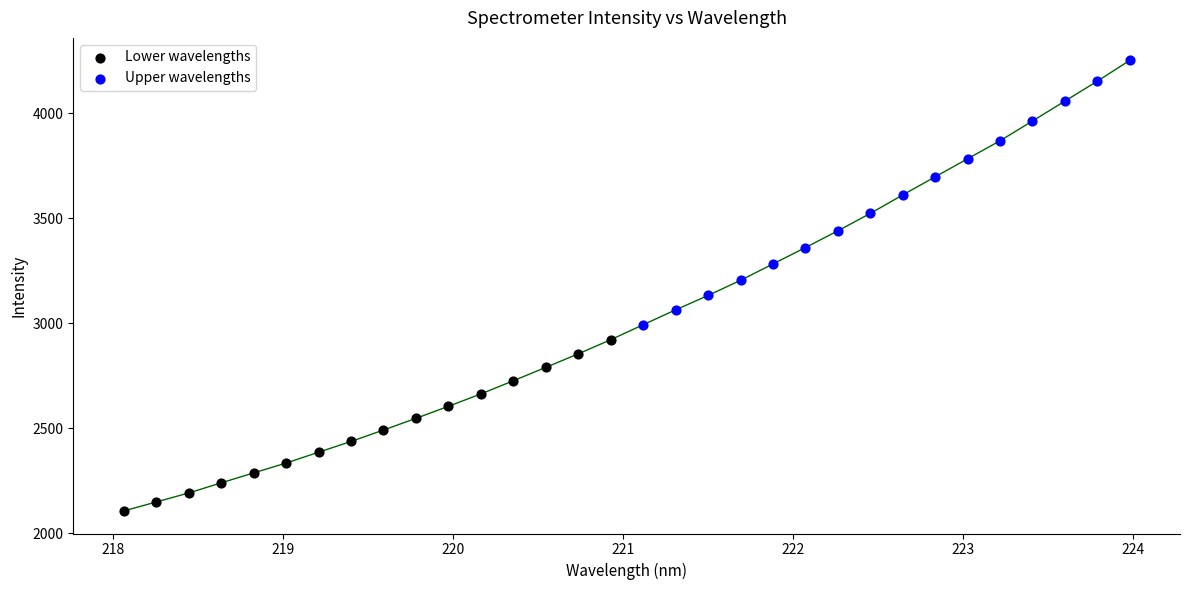

Which series has the largest Y range (max minus min)?

Upper wavelengths